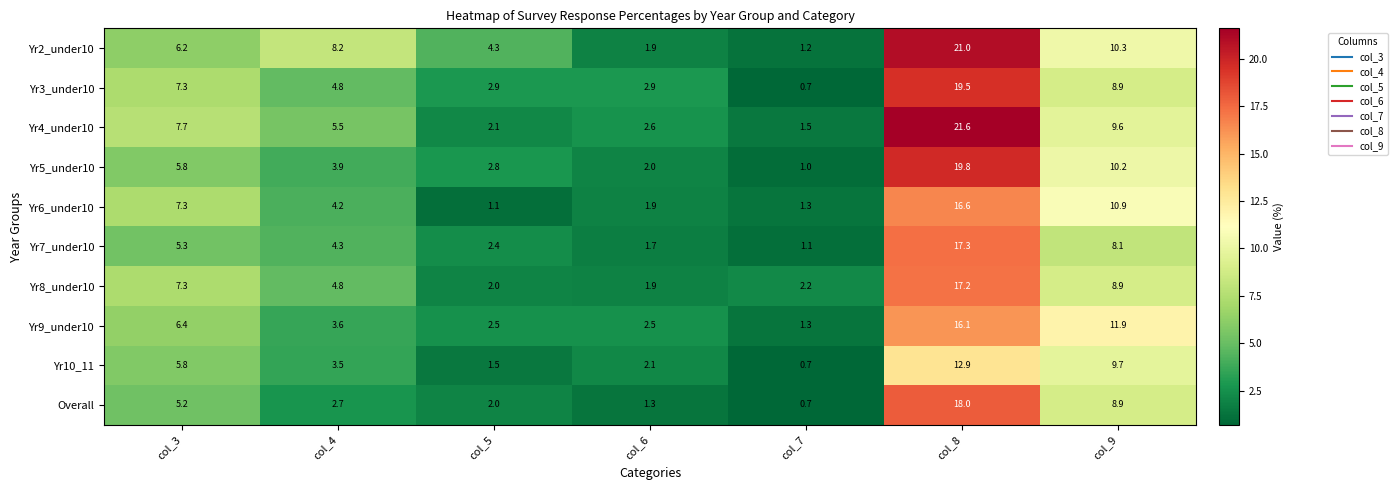

The value of Yr9_under10 at col_8 is 5.7. True or false?

False